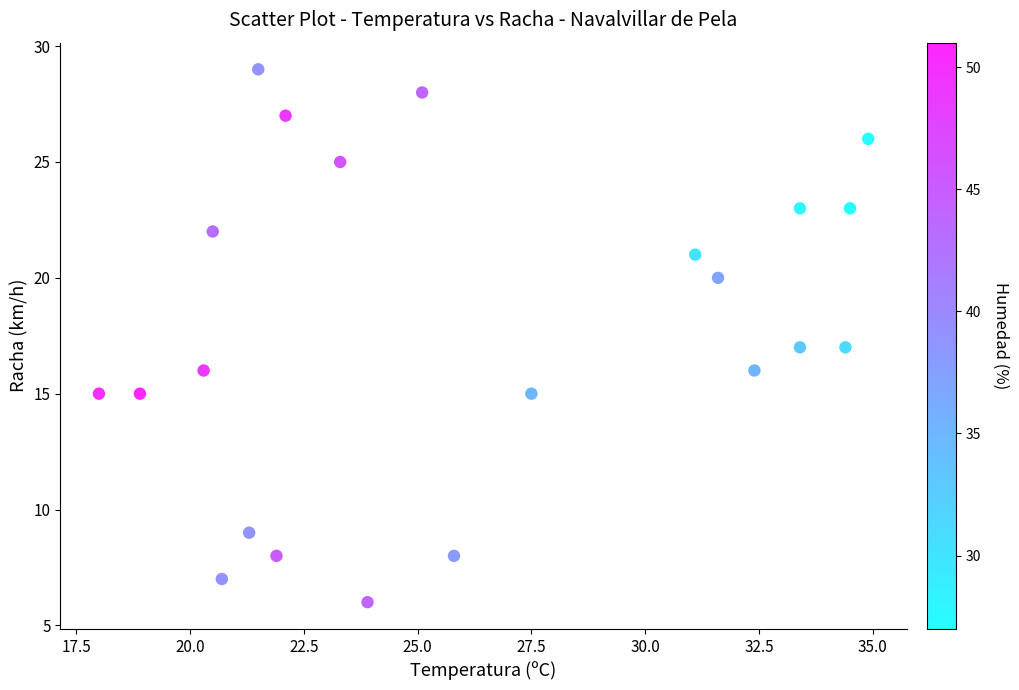

What is the range of Y values (max minus min)?

23